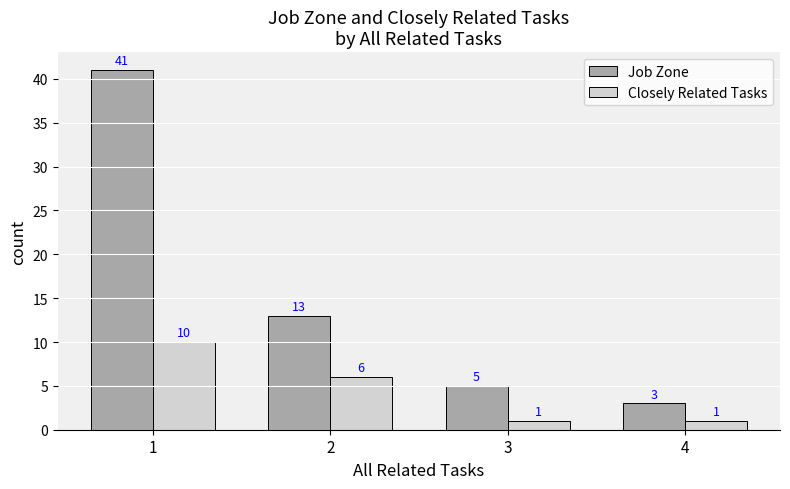

True or false: Job Zone has a value of 3 at 4.

True